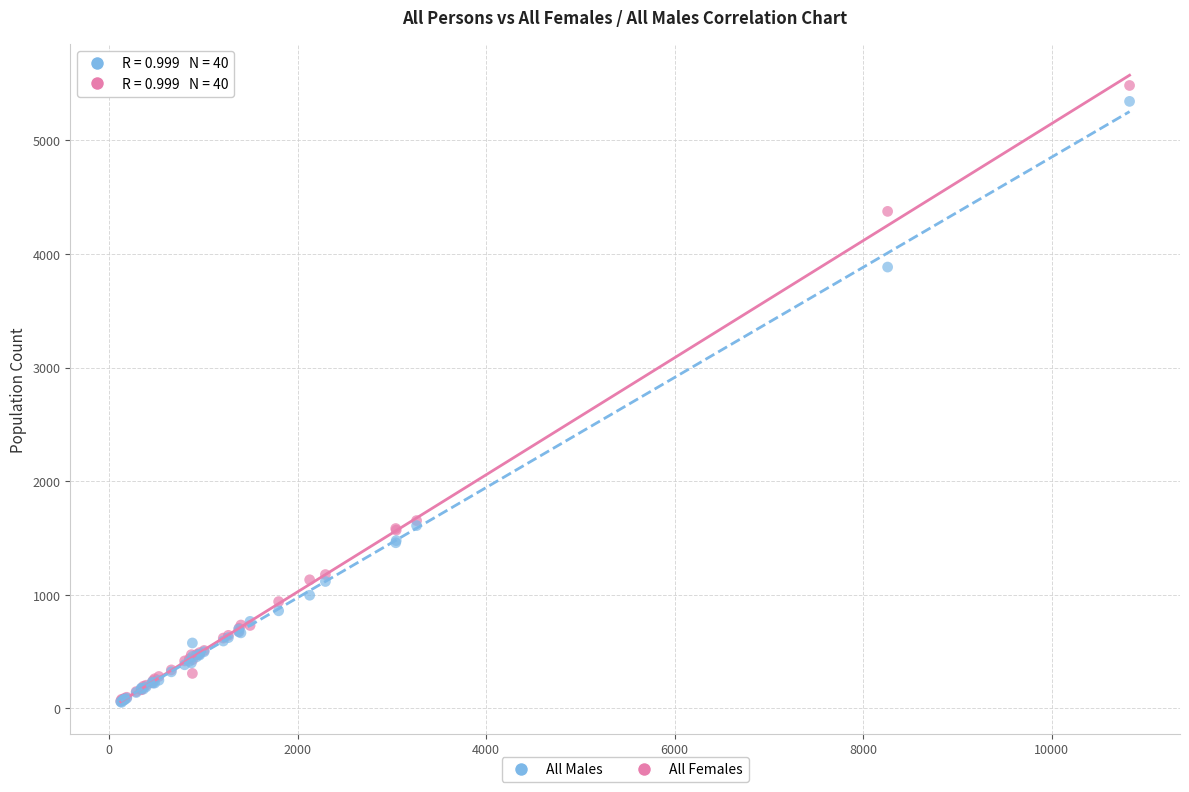

What are all the series names shown in the legend?

All Males, All Females